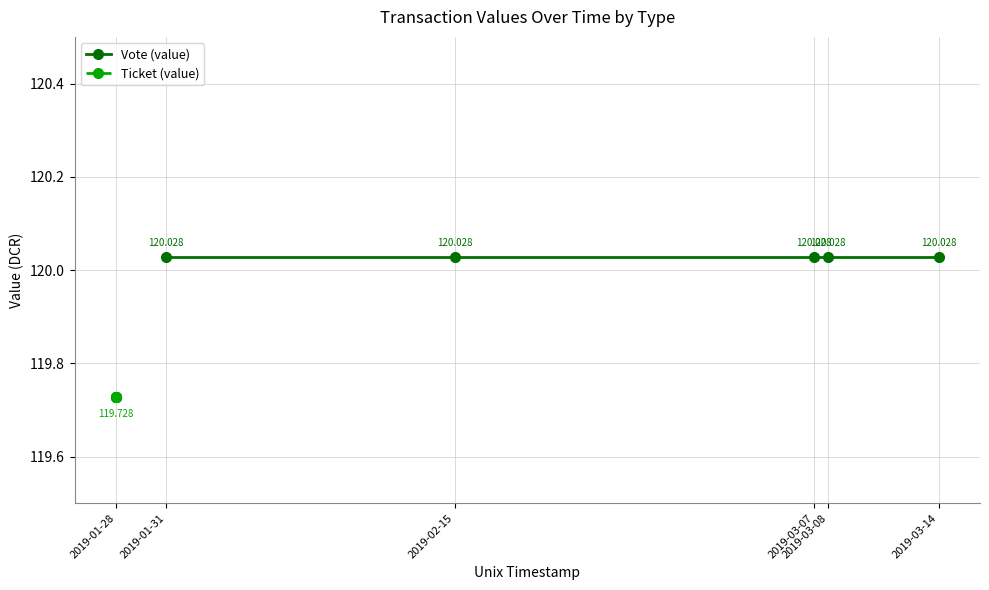

What position from the left is 2019-03-08?

5